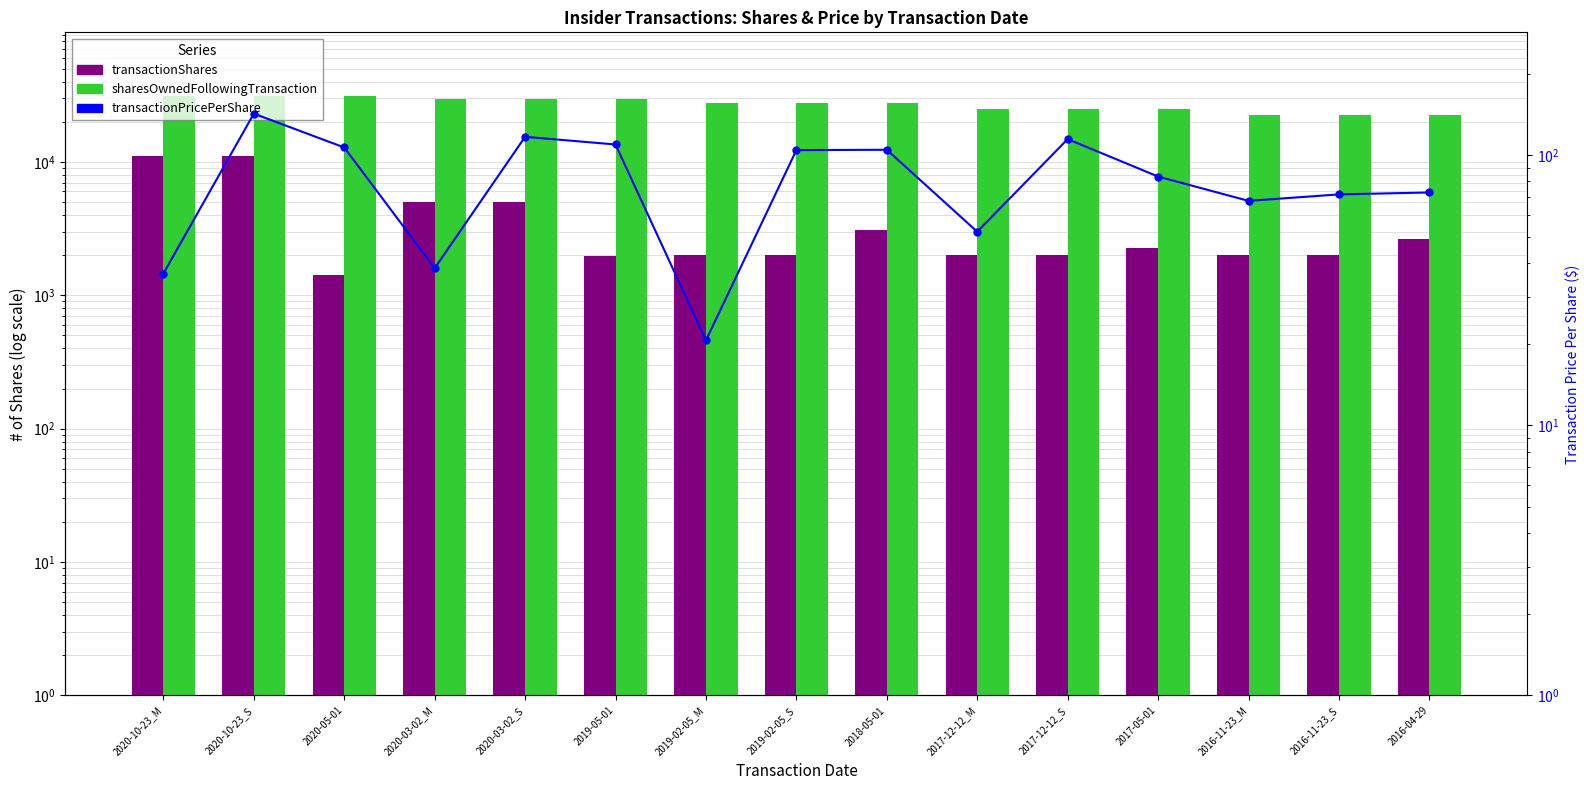

Between 2017-12-12_M and 2017-05-01, which series saw the biggest shift?

transactionShares